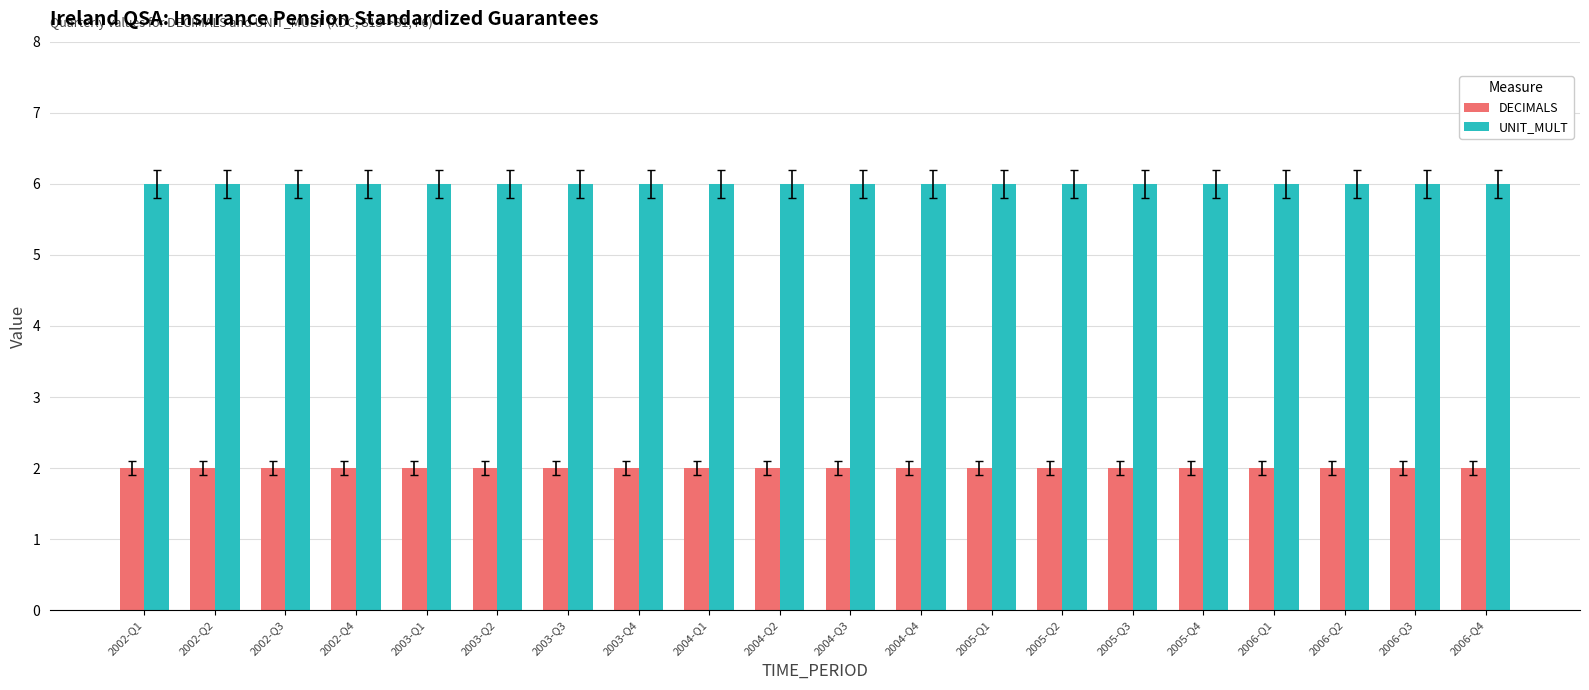

What is the spread (max minus min) of values at 2005-Q4?

4